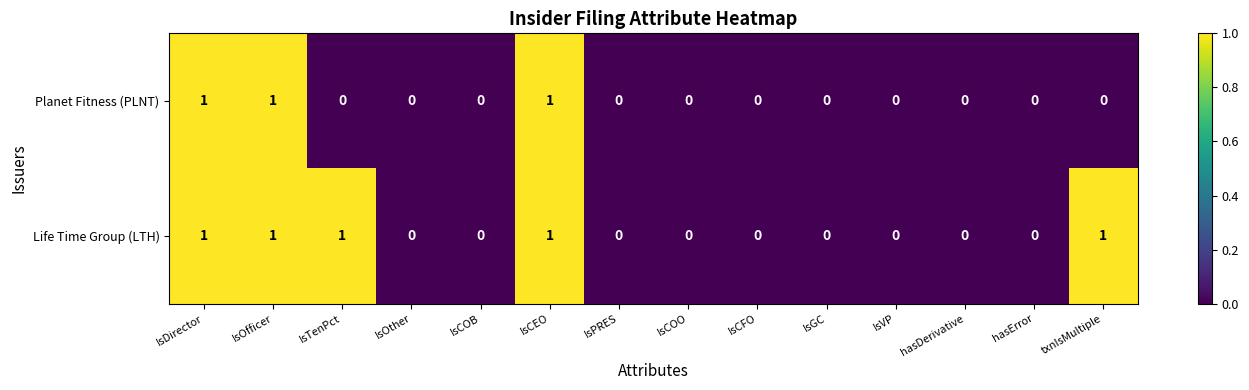

What is the maximum value shown in the chart?

1